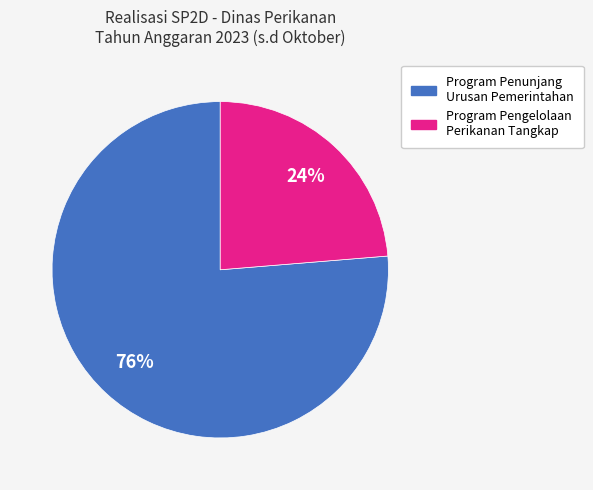

Does any single category account for the majority?

Yes